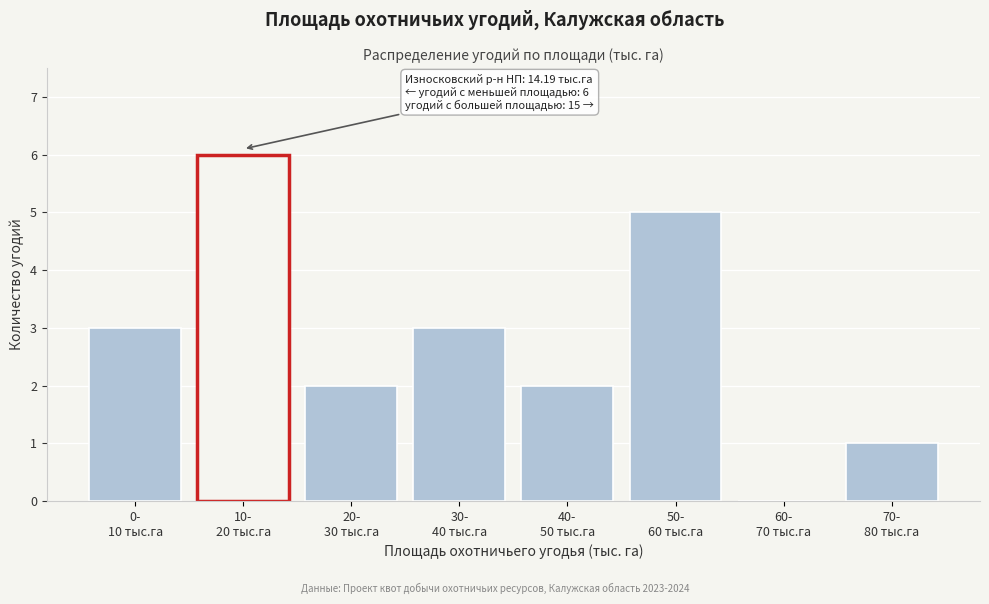

What is the sum of all values?

22